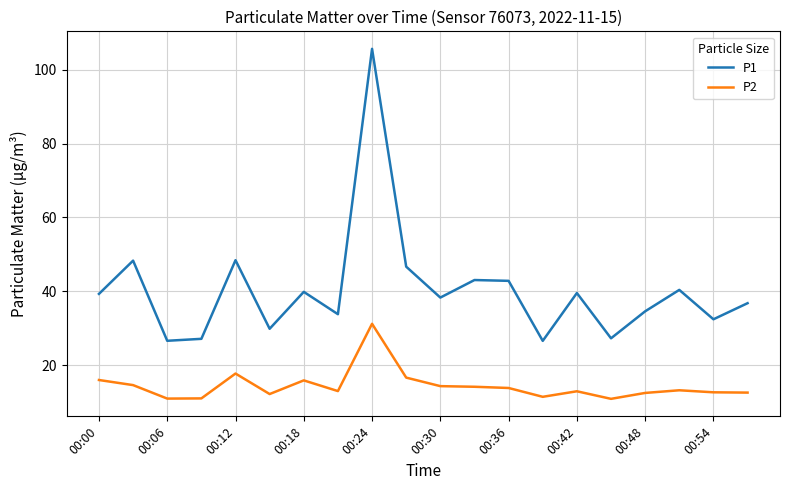

Is this an area chart (filled region under the line)?

No